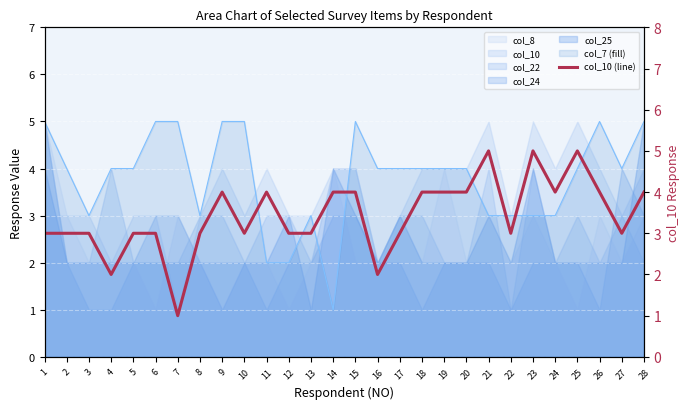

True or false: the data has more than 1 interior local peaks.

True